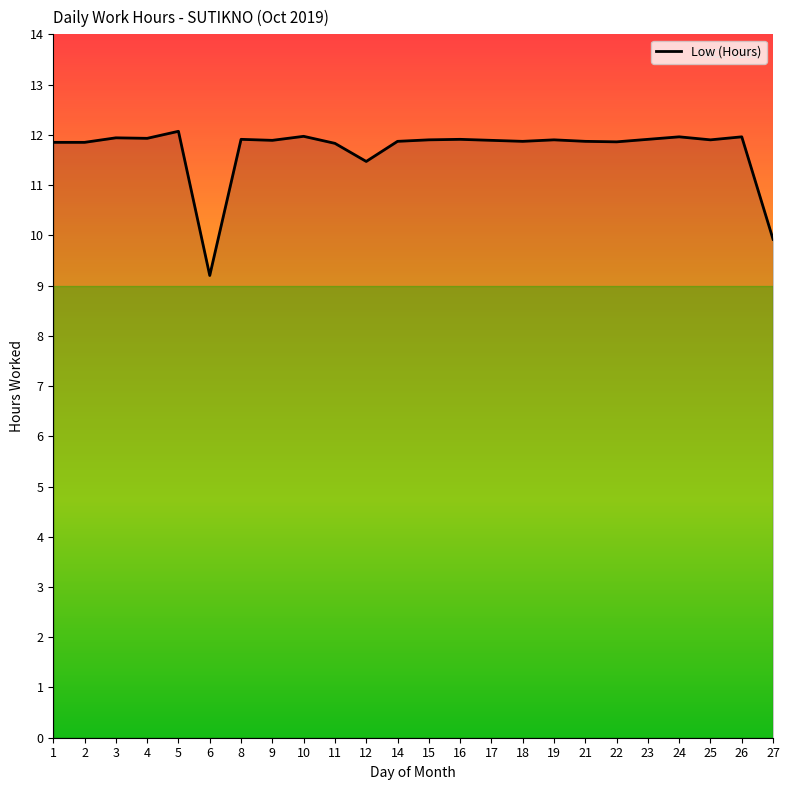

Is it true that the value at 27 is 15.5?

False